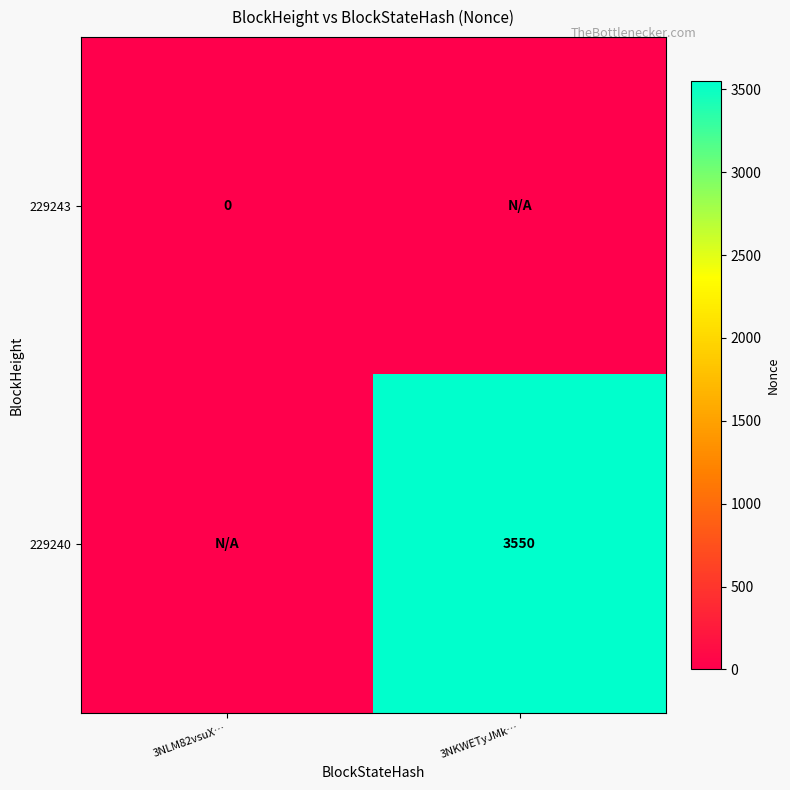

Is it true that 229240 equals 5664 at 3NKWETyJMk…?

False